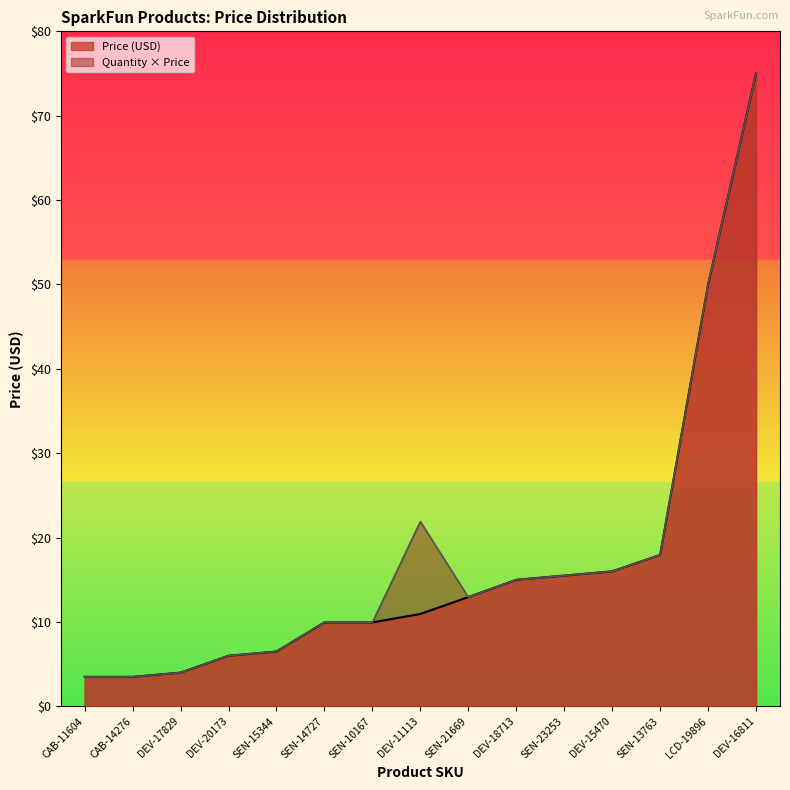

What is the sum of the Quantity x Price values at DEV-18713 and SEN-10167?

24.9